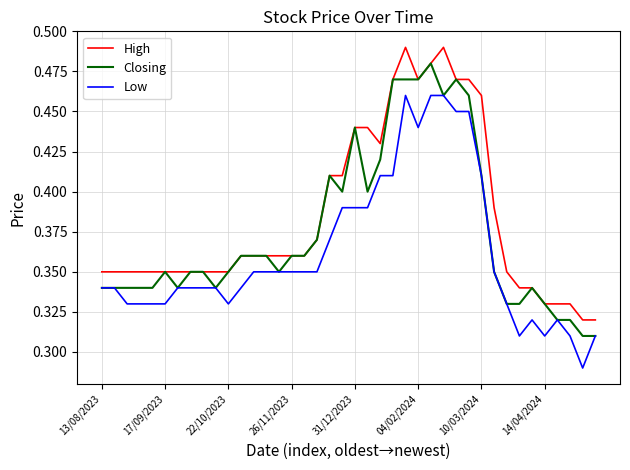

What are all the series names shown in the legend?

High, Closing, Low